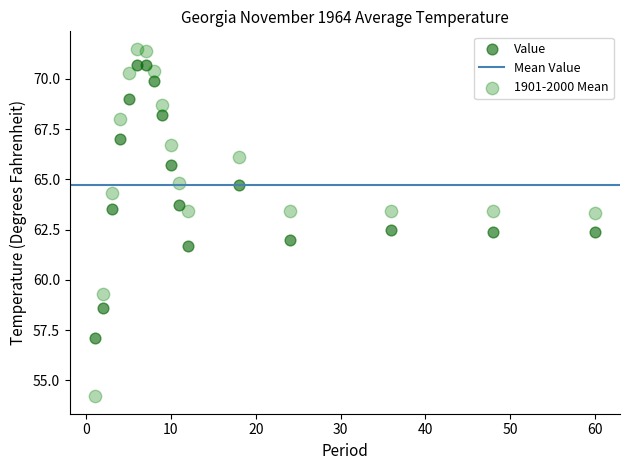

Which series has the widest spread of Y values?

1901-2000 Mean